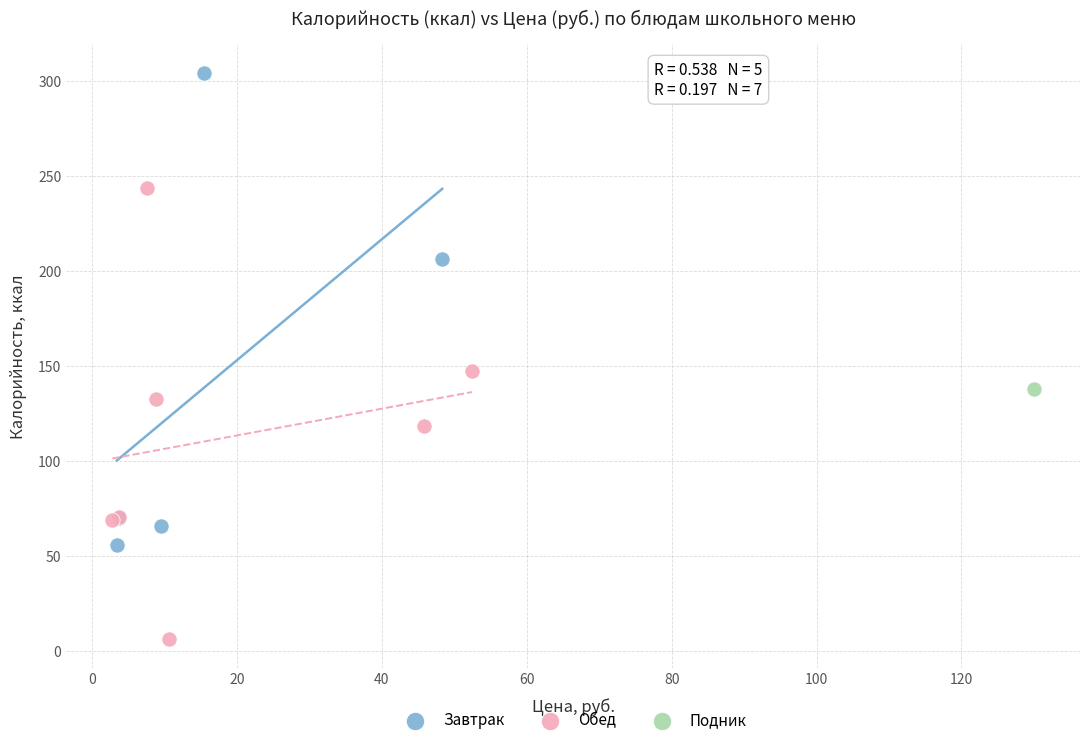

Which series reaches the minimum Y coordinate?

Обед